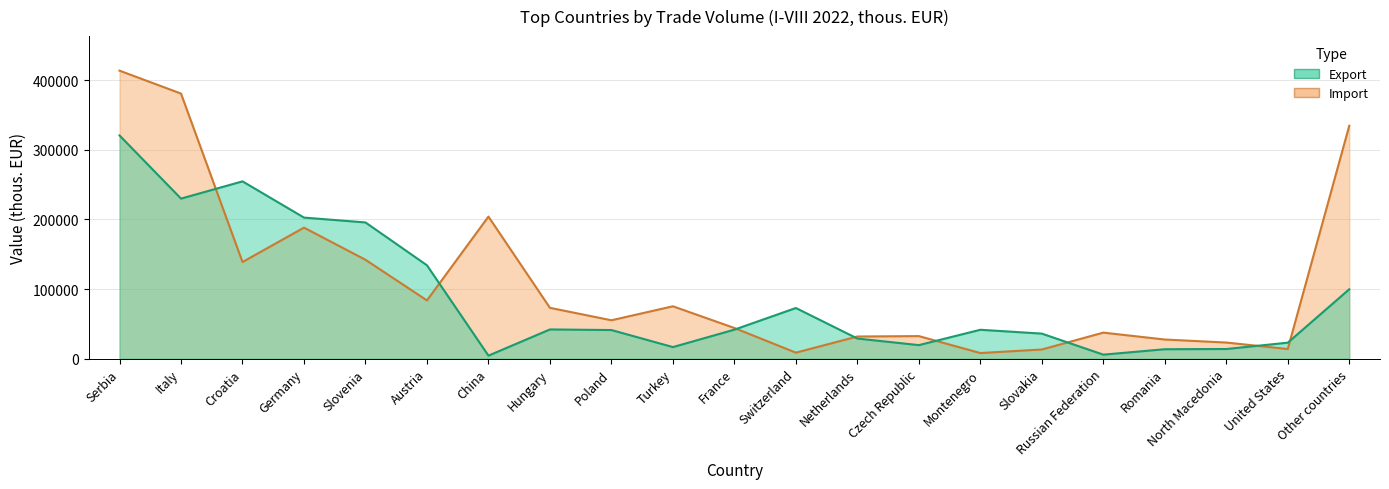

True or false: Import has a value of 31755 at Netherlands.

True